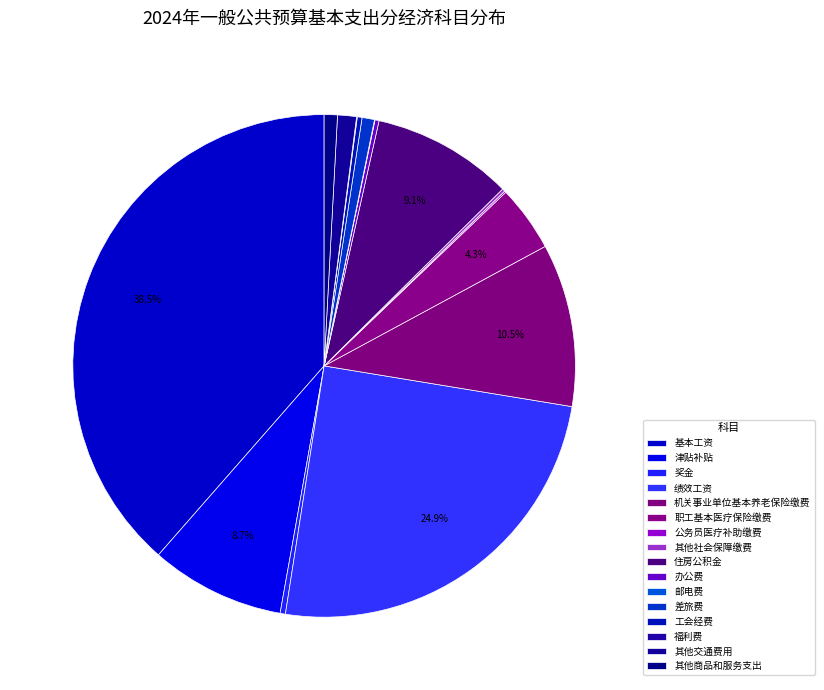

To the nearest percent, what is the difference between the largest and smallest slice percentages?

39%